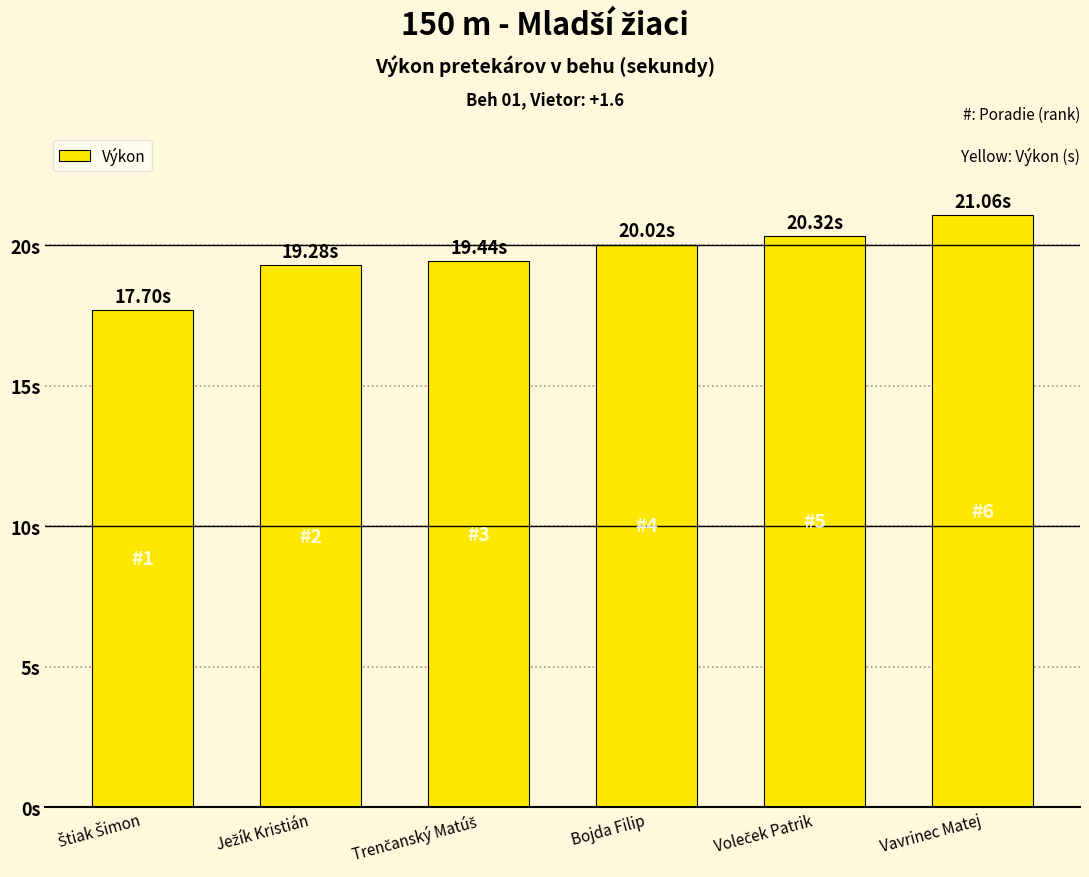

What position from the left is Vavrinec Matej?

6